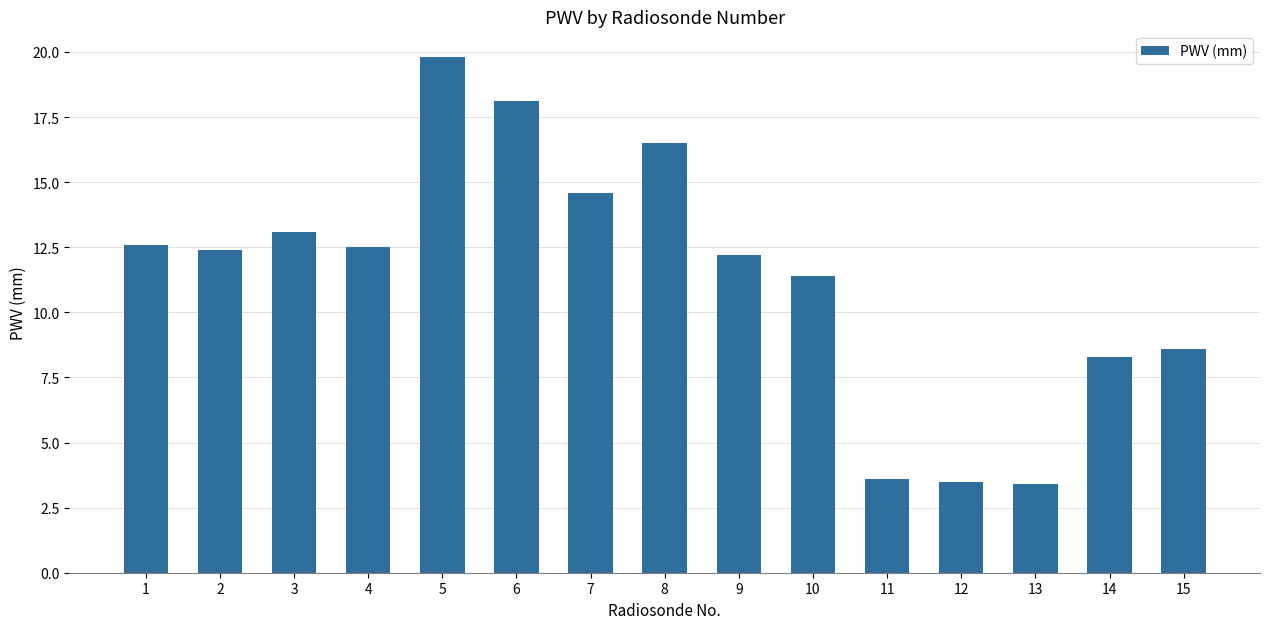

Where does the data first go above 12?

1